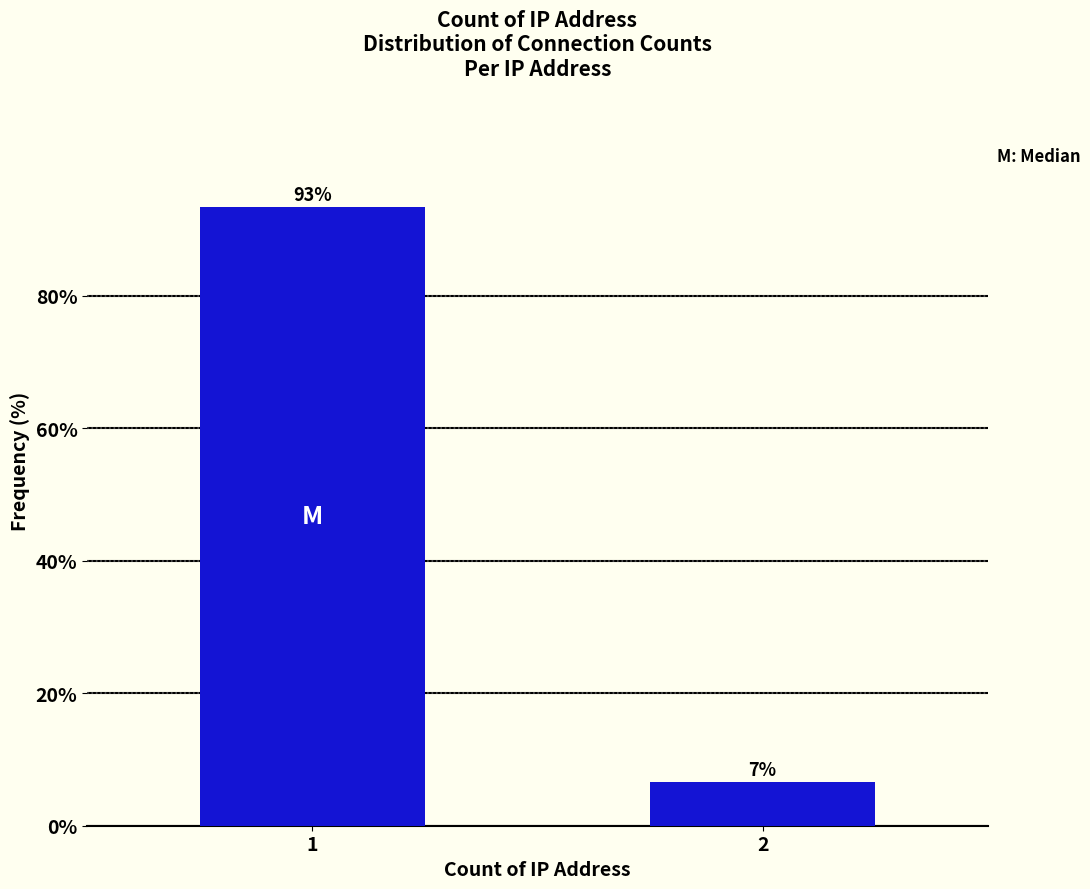

What is the value of the 1st bar from the left?

93.4